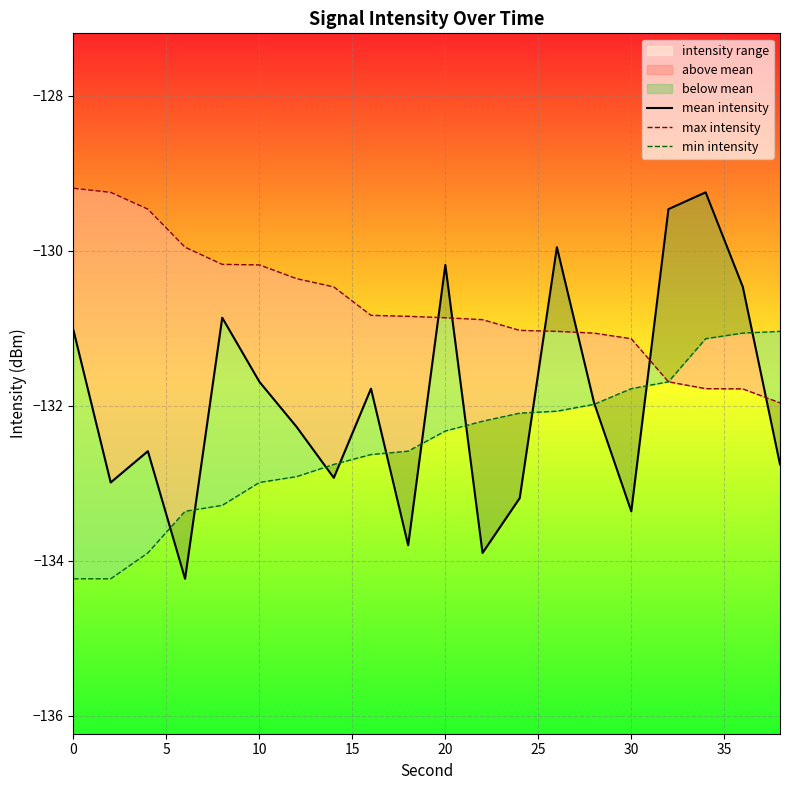

Rank the series by their average value, from lowest to highest.

min intensity, mean intensity, max intensity